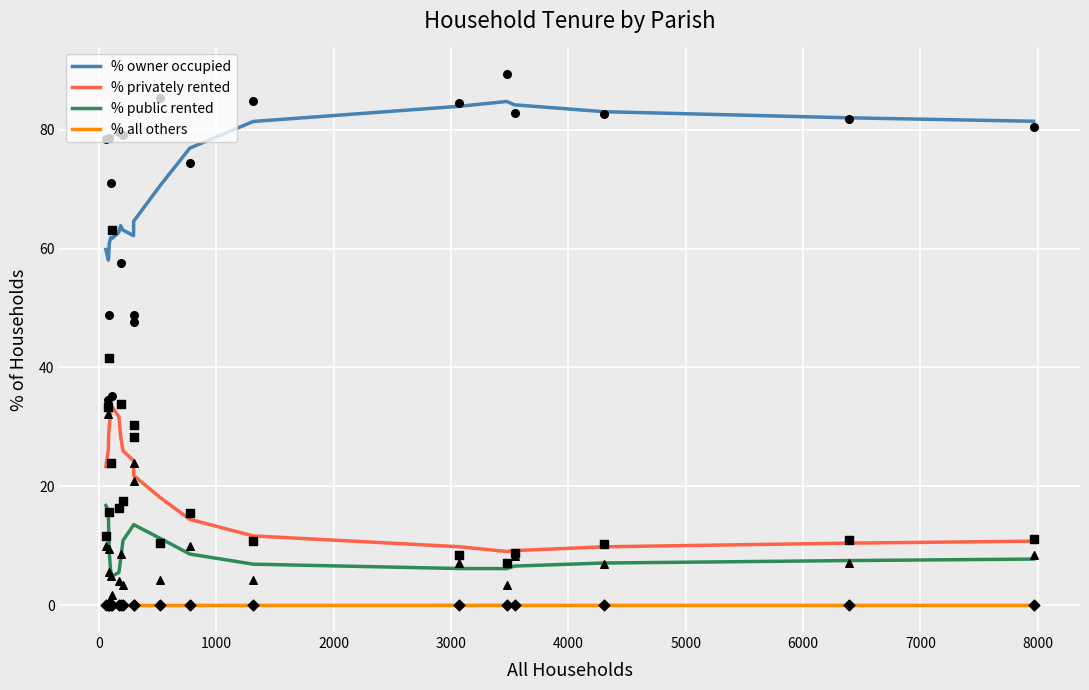

True or false: % all others and % privately rented cross at least once.

False